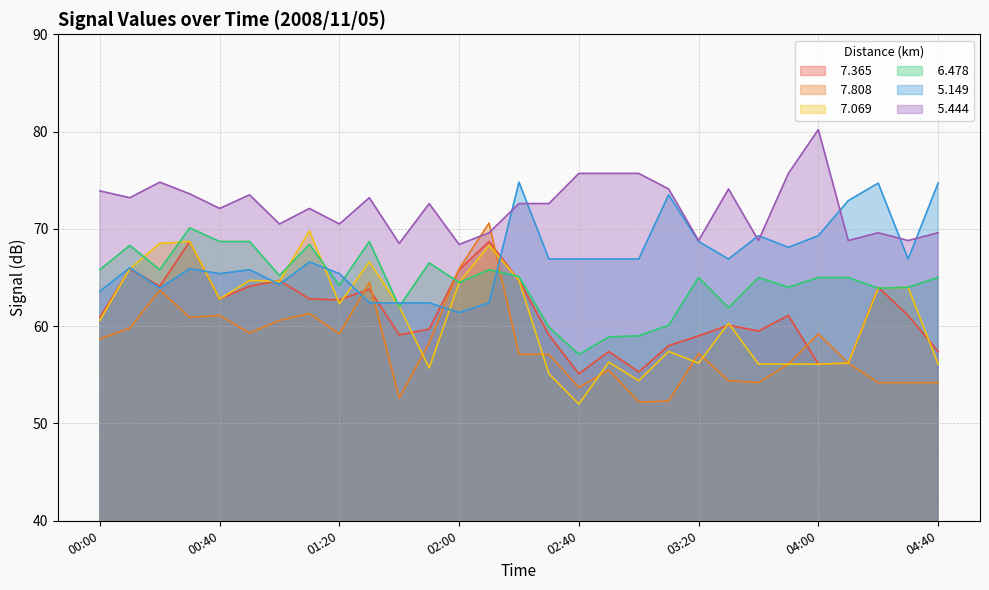

Rank the categories by   5.149 value from highest to lowest.

02:20, 04:20, 04:40, 03:10, 04:10, 03:40, 04:00, 03:20, 03:50, 02:30, 02:40, 02:50, 03:00, 03:30, 04:30, 01:10, 00:10, 00:30, 00:50, 00:40, 01:20, 01:00, 00:20, 00:00, 01:30, 01:40, 01:50, 02:10, 02:00